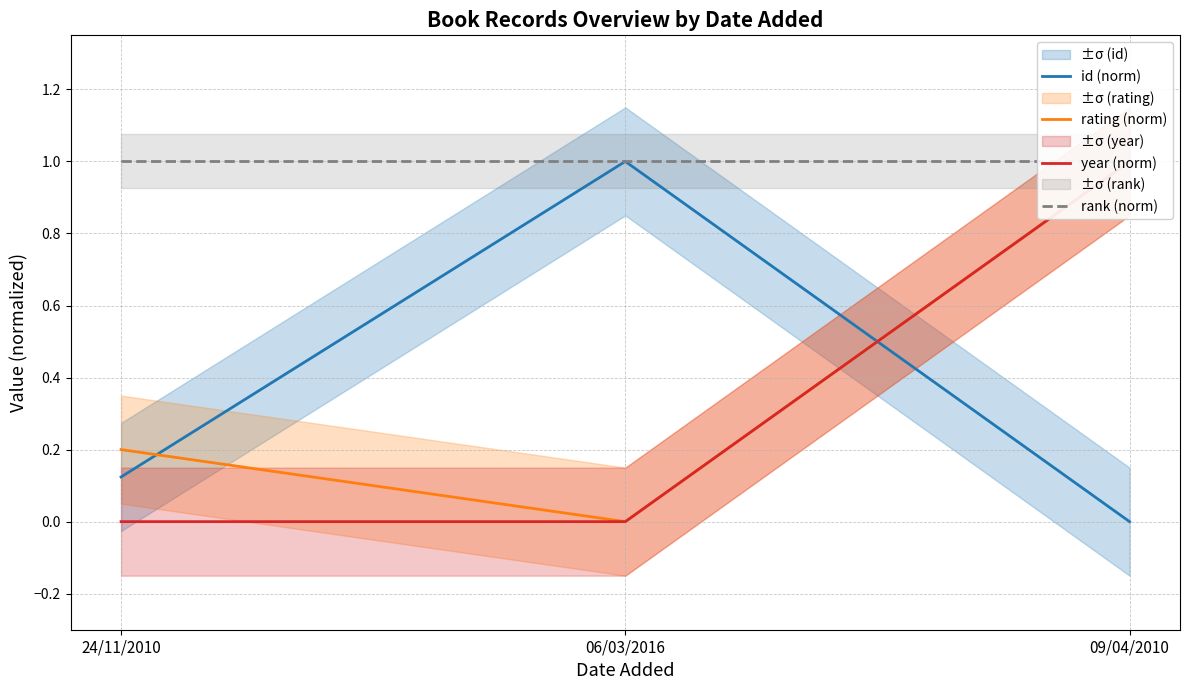

At which label is year (norm) closest to 0?

24/11/2010